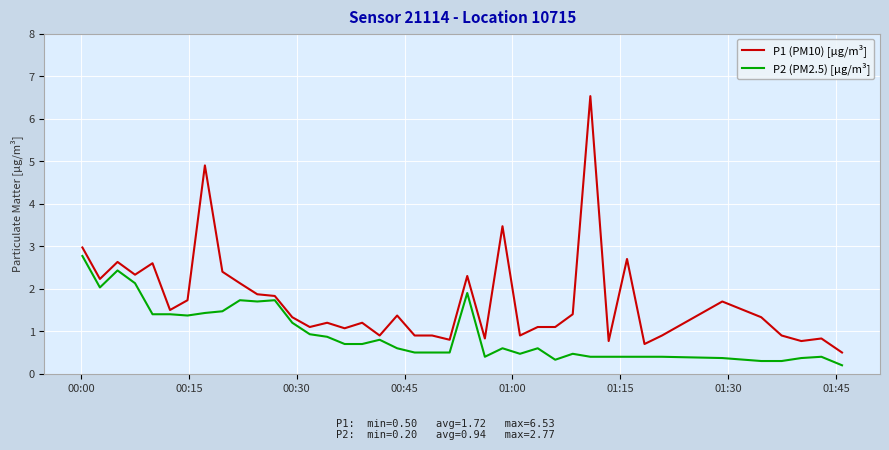

What is the greatest value displayed?

6.5